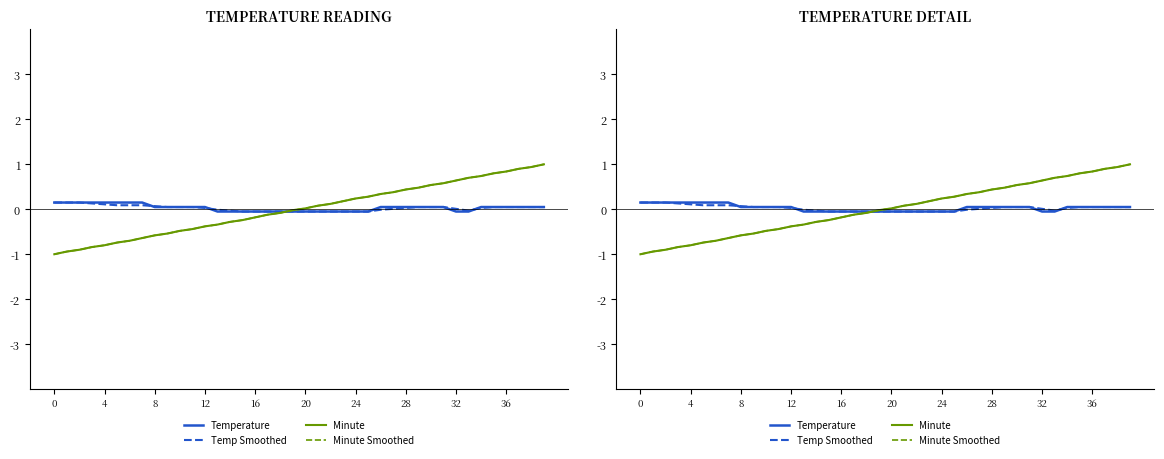

Which category has the highest value across all series?

39